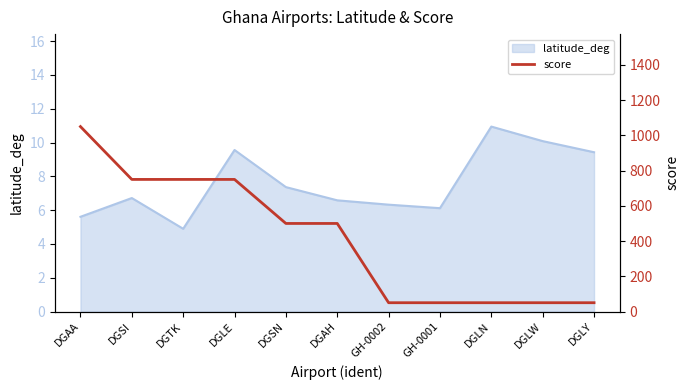

What is the label of the 2nd point from the right?

DGLW